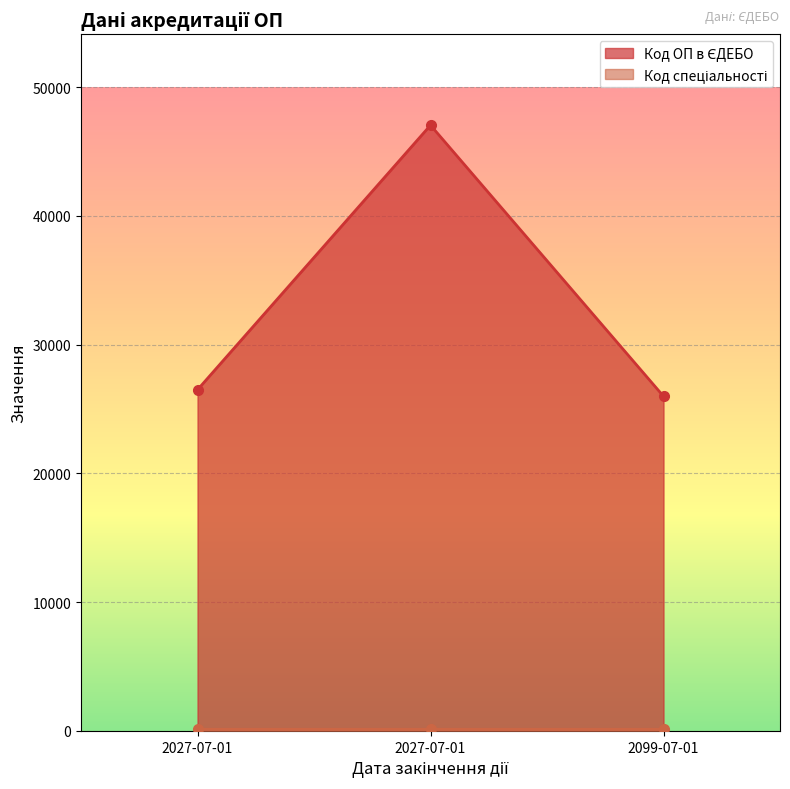

True or false: Код спеціальності has a value of 75 at 2027-07-01.

False